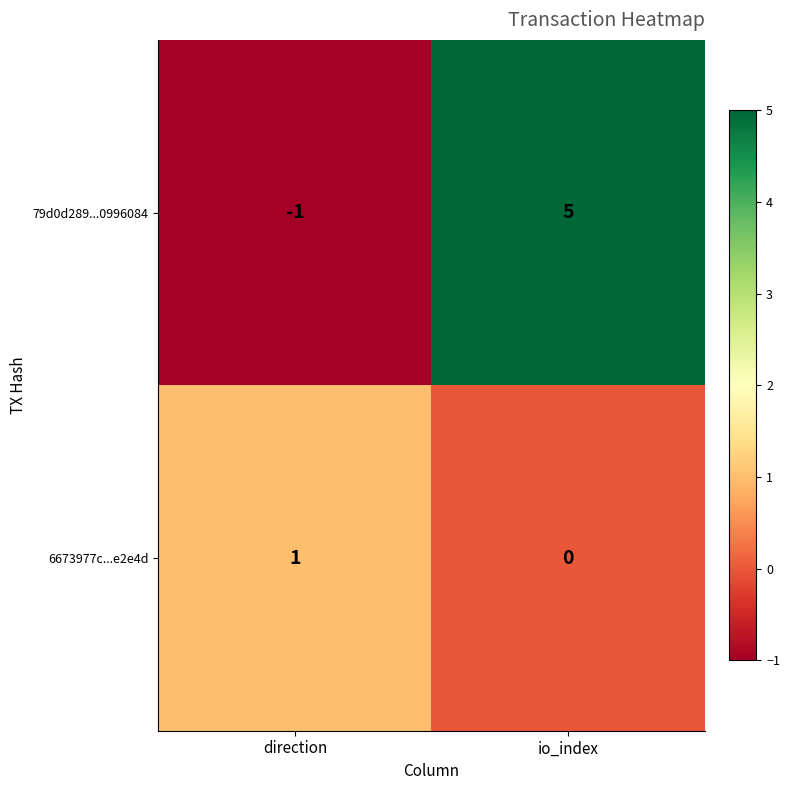

Which category has the lowest value in the 6673977c...e2e4d series?

io_index